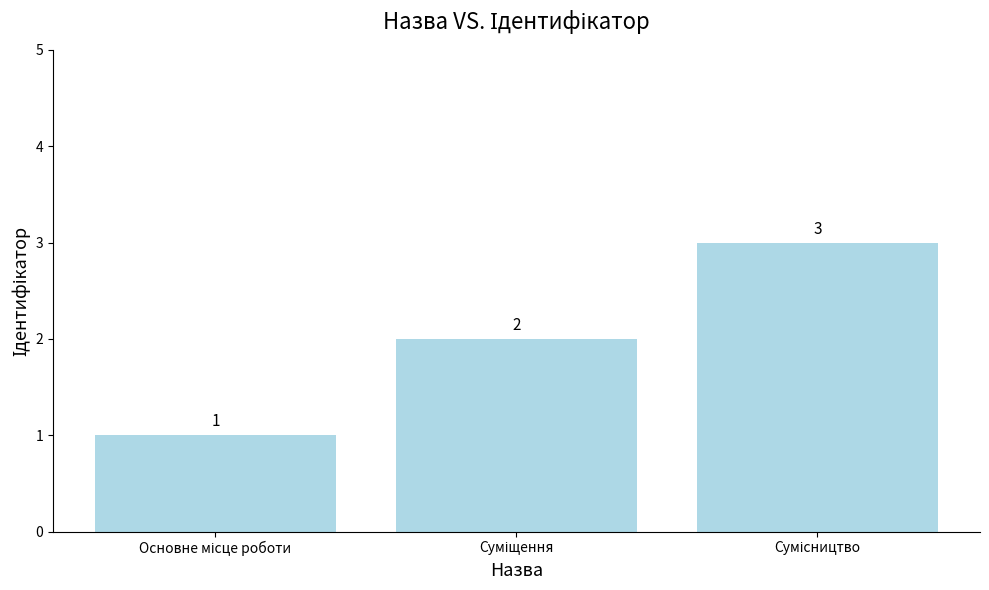

How many values are between 1 and 3?

3